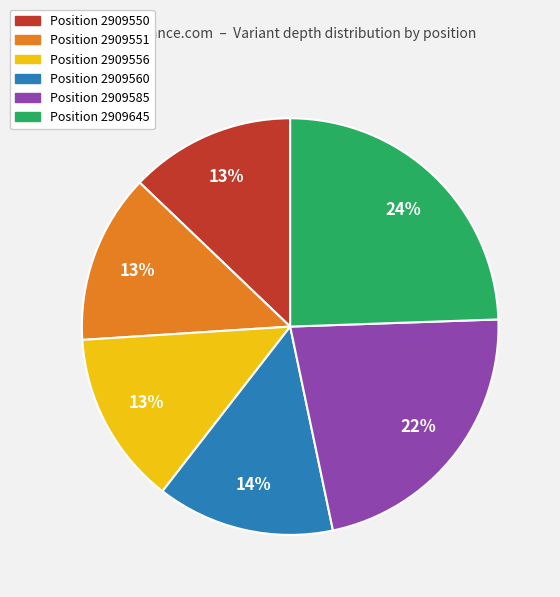

The Position 2909560 slice represents 14% of the pie. True or false?

True